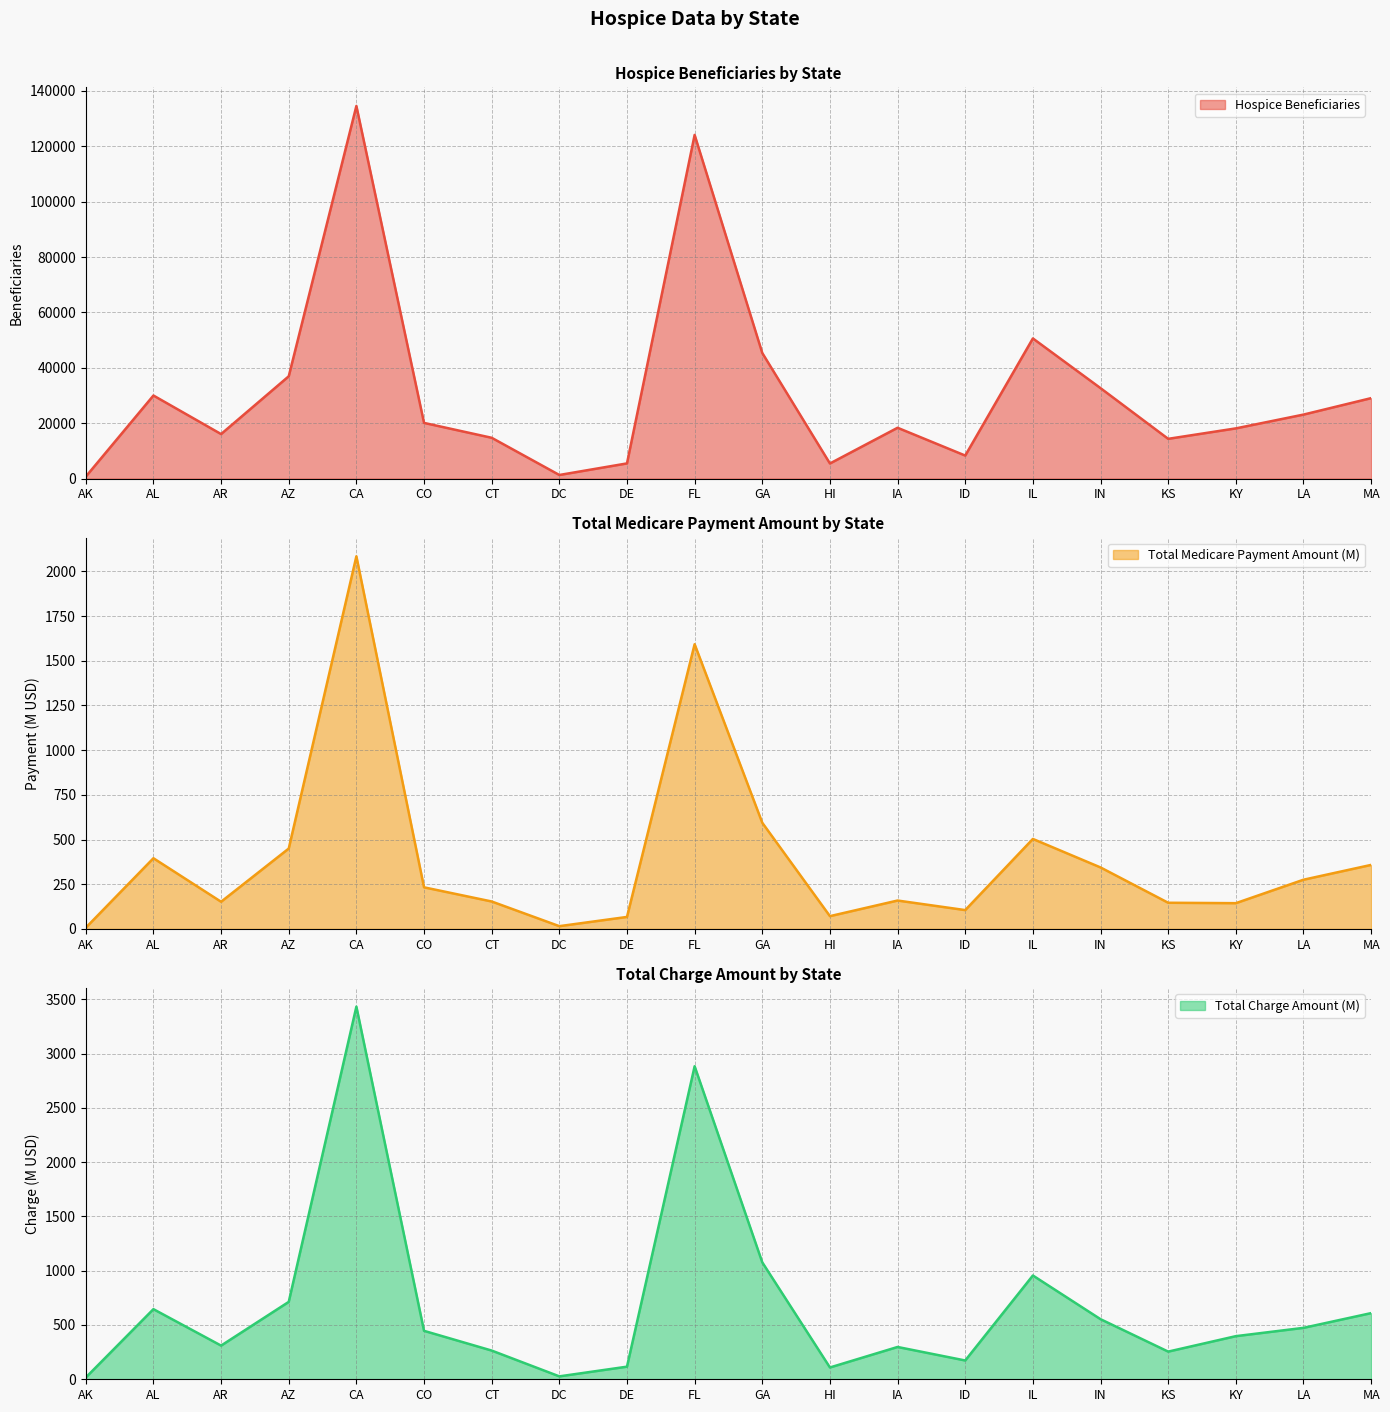

At how many categories does at least one series exceed 33074?

5